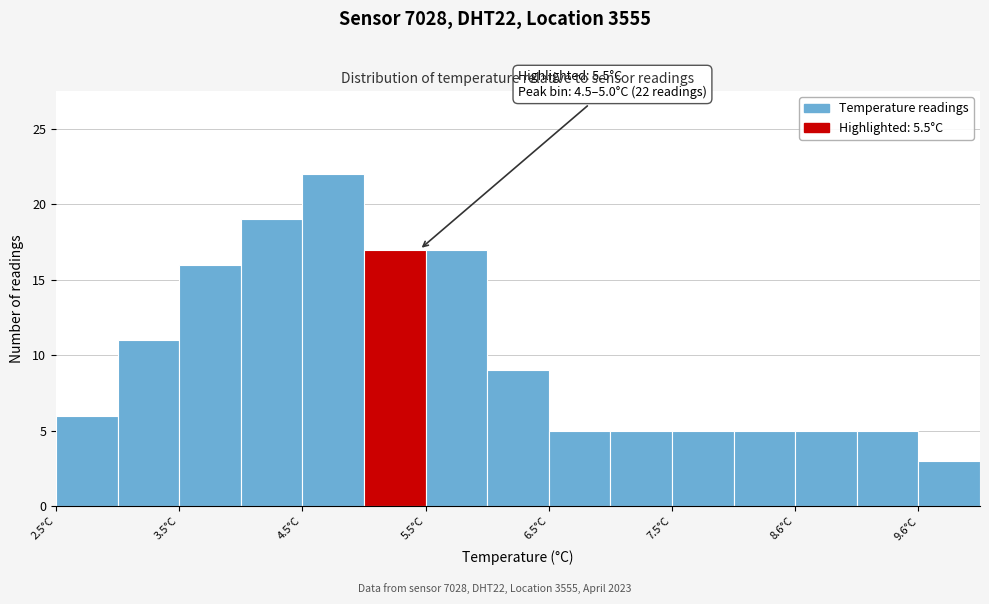

Over which range of the x-axis is the bar tallest?

4.55 to 5.05